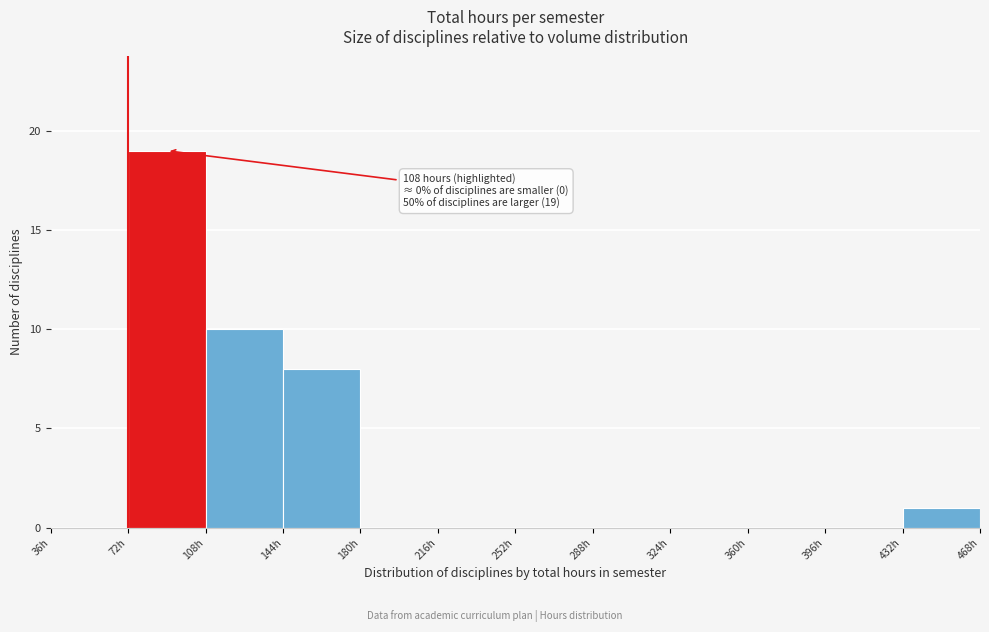

Over which range of the x-axis is the bar tallest?

72 to 108